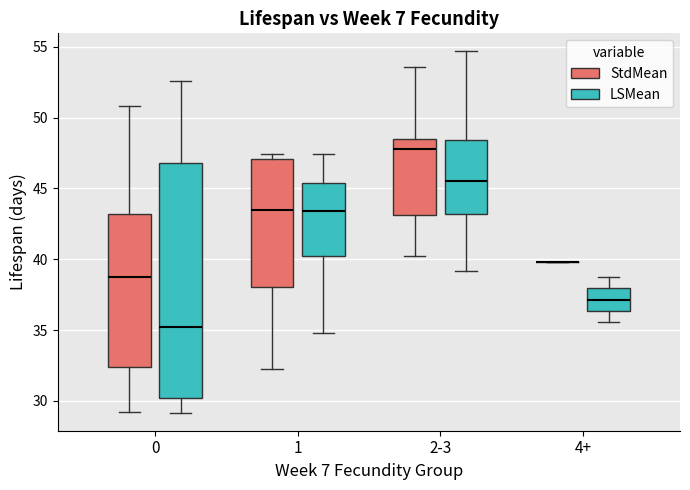

Which box is the tallest, from its lower edge to its upper edge?

0 (LSMean)